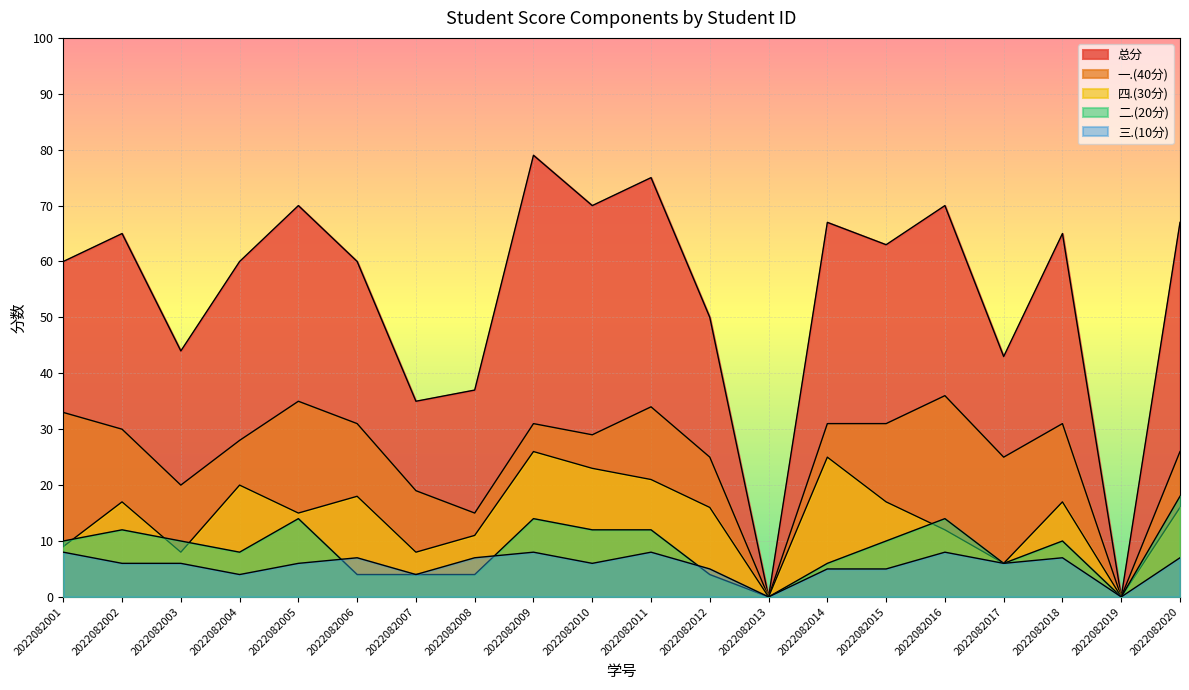

What is the total value across all series at 2022082012?

100